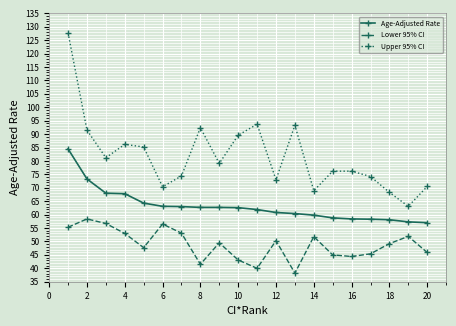

What is the sum of all Lower 95% CI values?

976.9